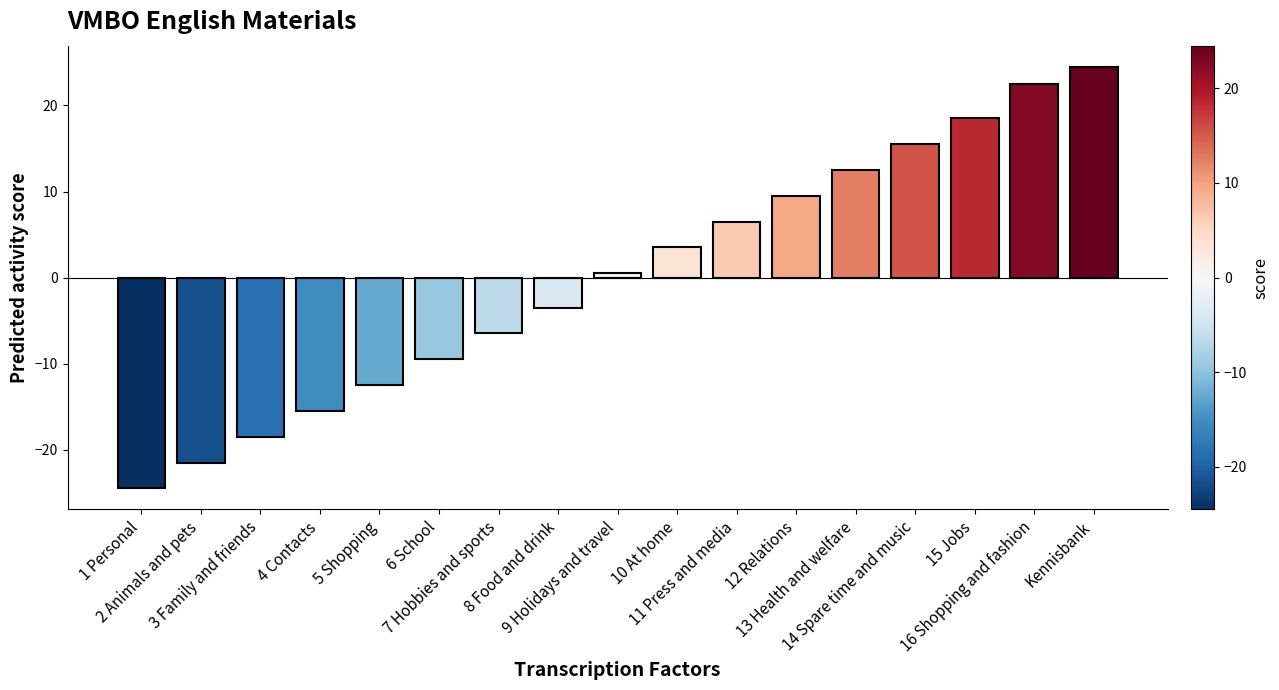

What is the difference between the second highest and second lowest values?

44.0